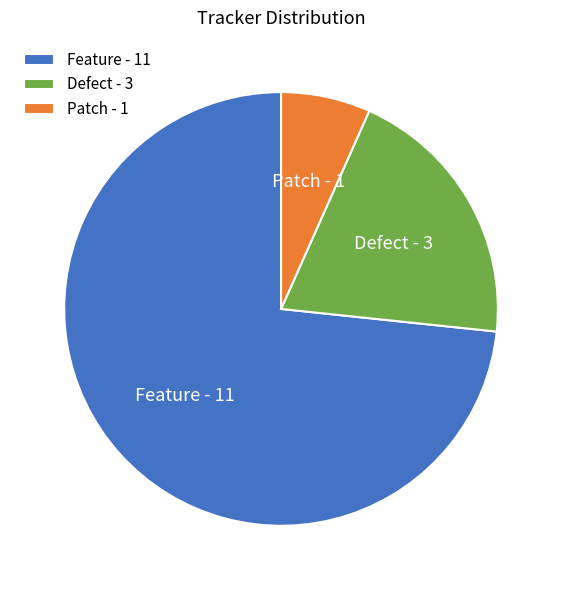

Between Defect - 3 and Feature - 11, which is larger?

Feature - 11